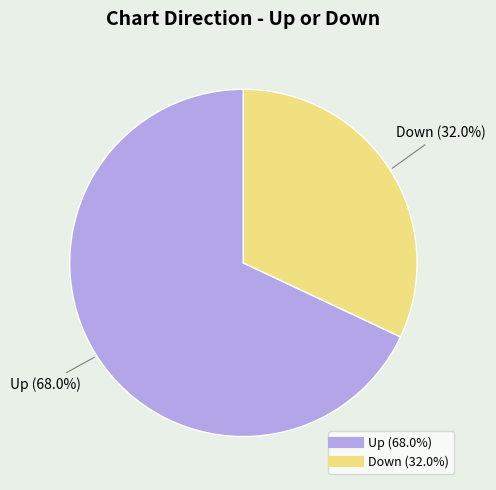

Is there a majority slice in this chart?

Yes